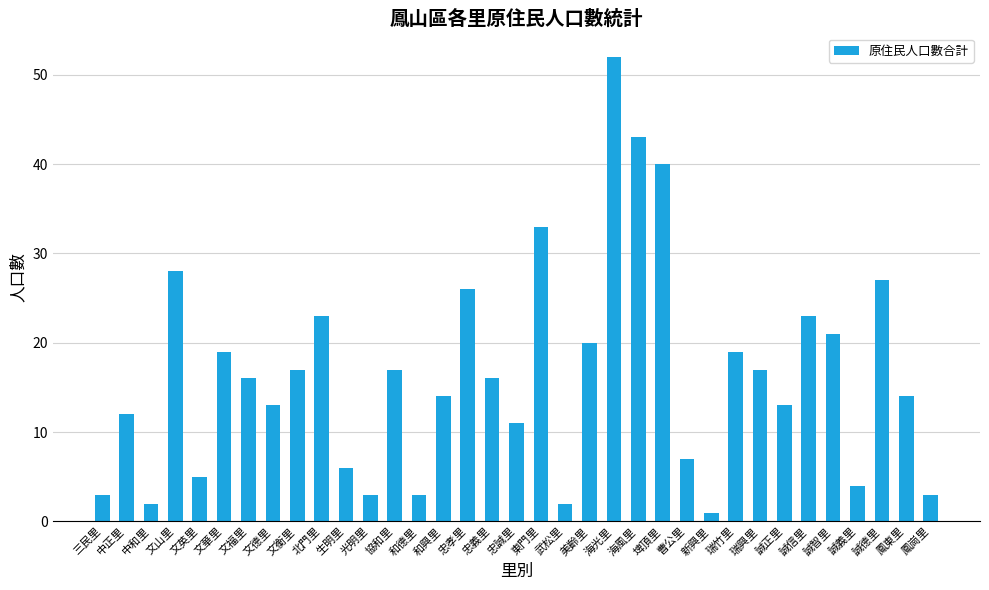

Which category has the highest value across all series?

海光里